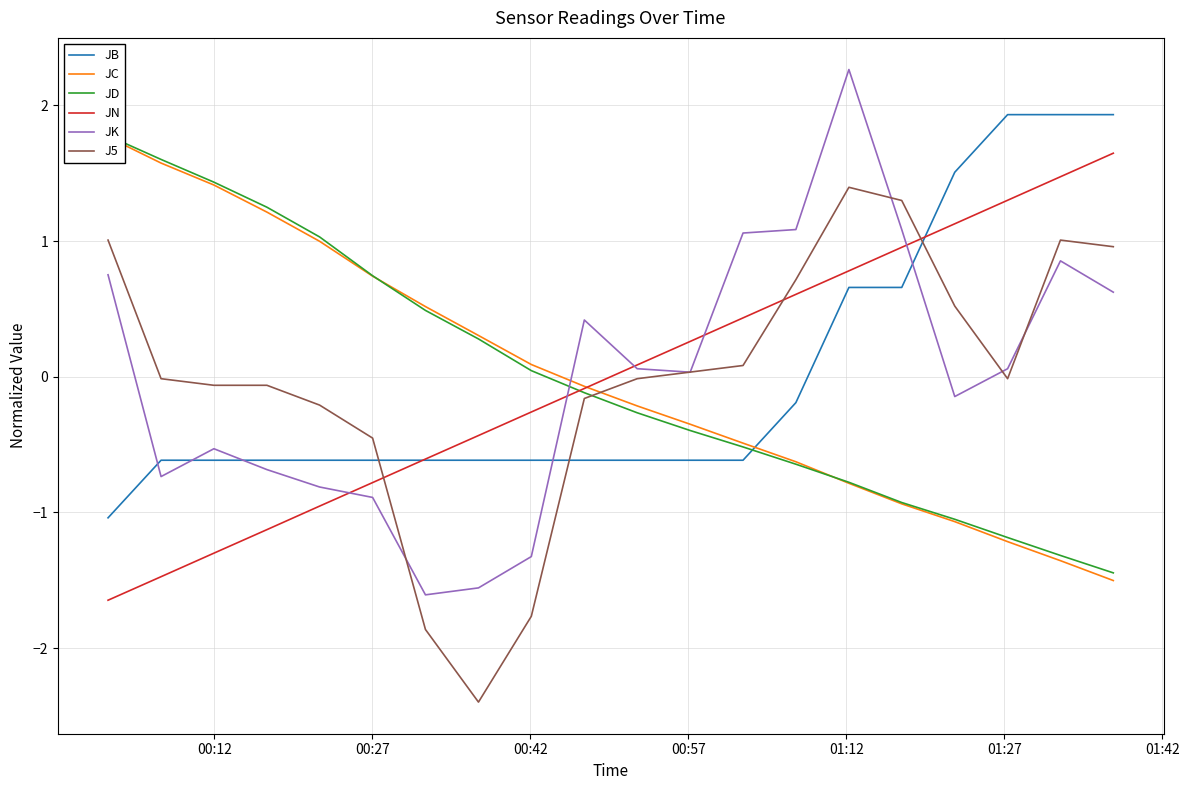

How many values in the JD series exceed 0?

9